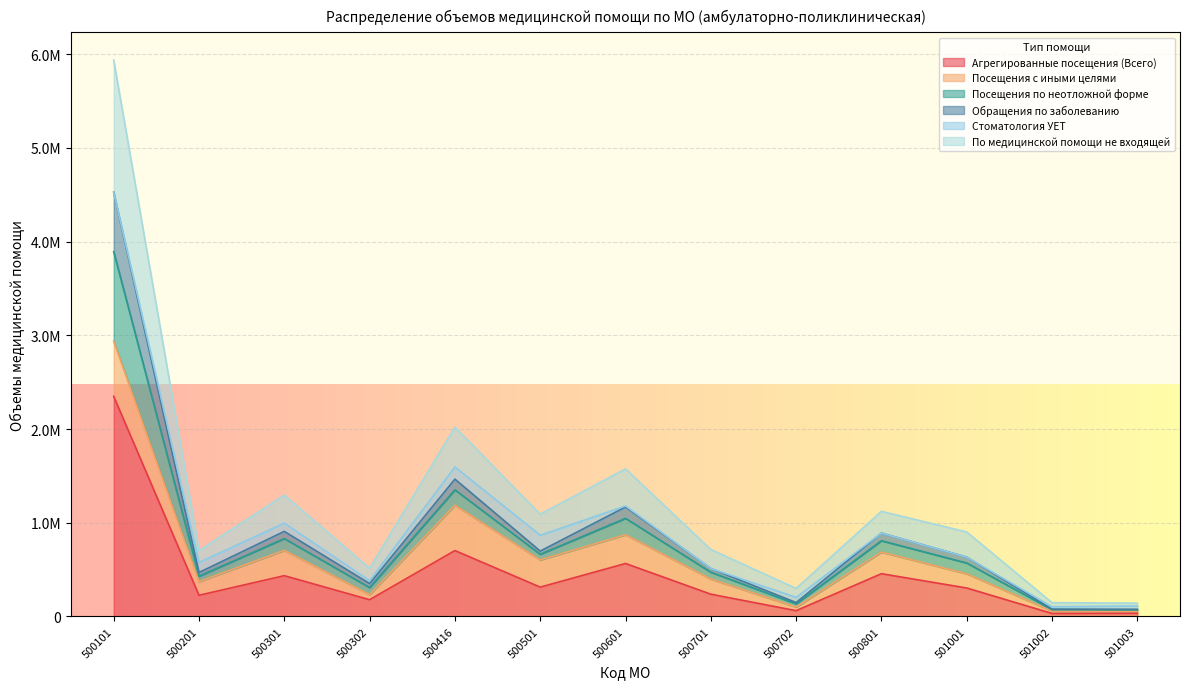

Between 500801 and 500201, which is larger?

500801